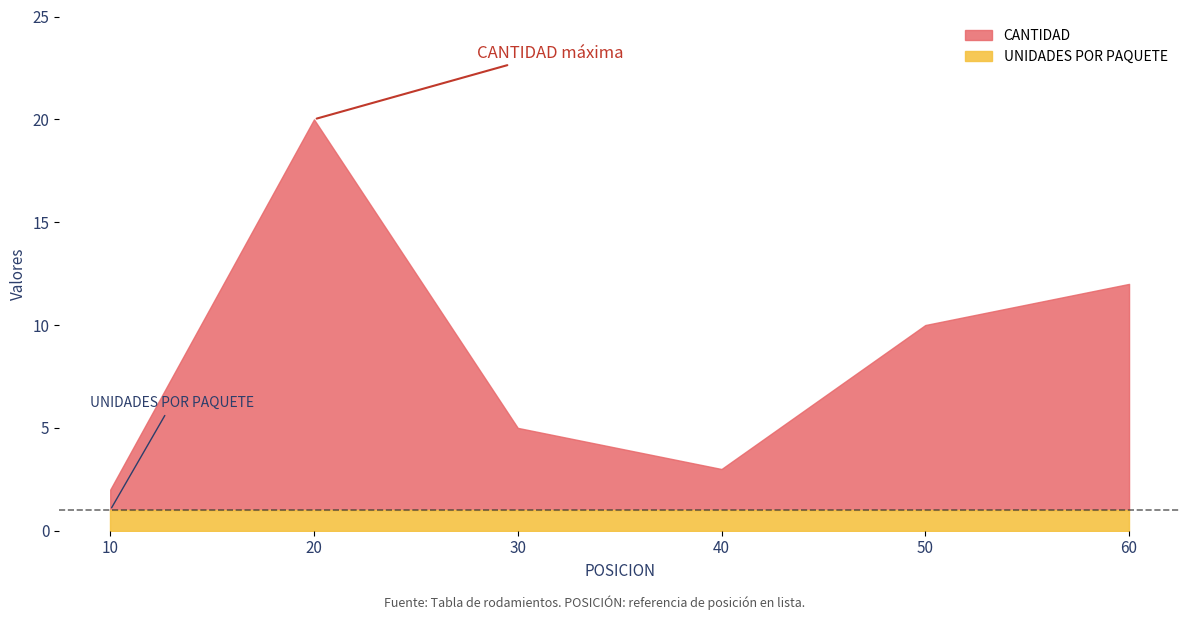

Which series has the widest spread of values?

CANTIDAD